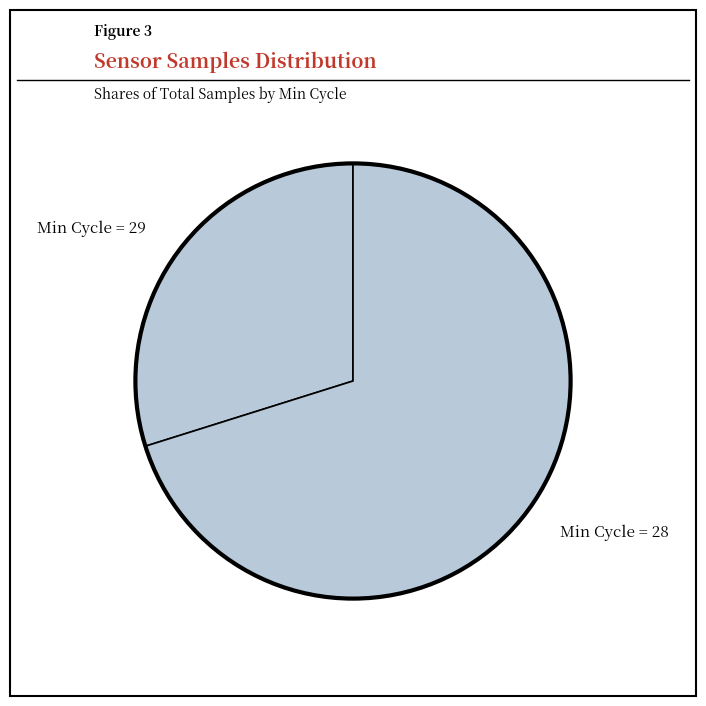

What is the majority slice?

Min Cycle = 28